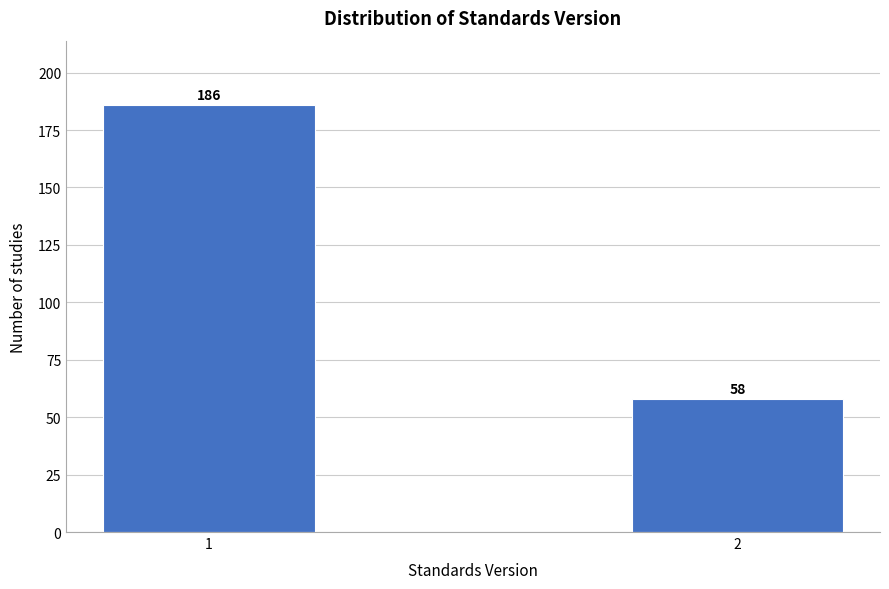

Reading left to right, extract all data points from this chart.

186	58